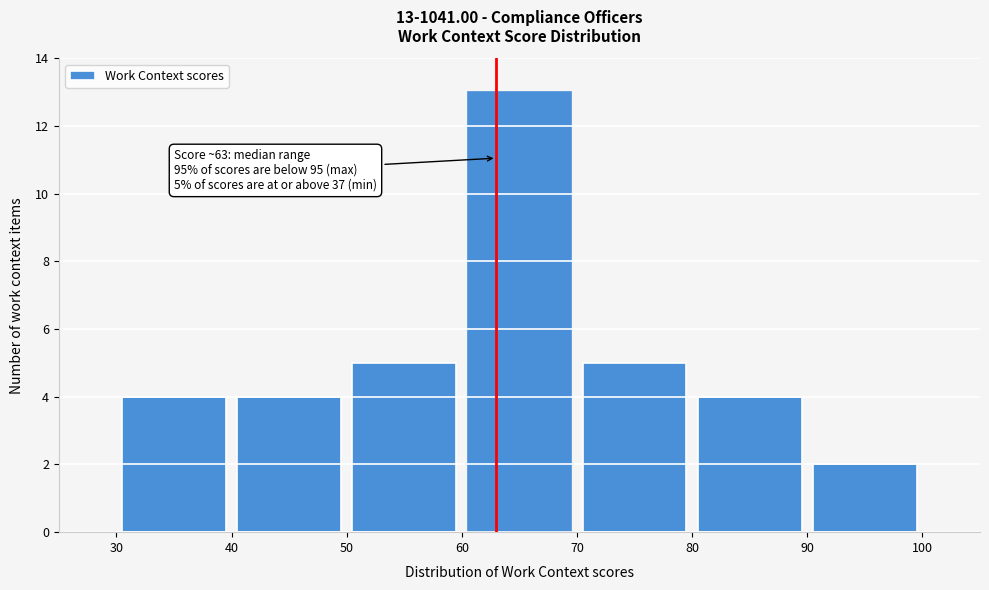

Which range on the x-axis has the tallest bar?

60 to 70